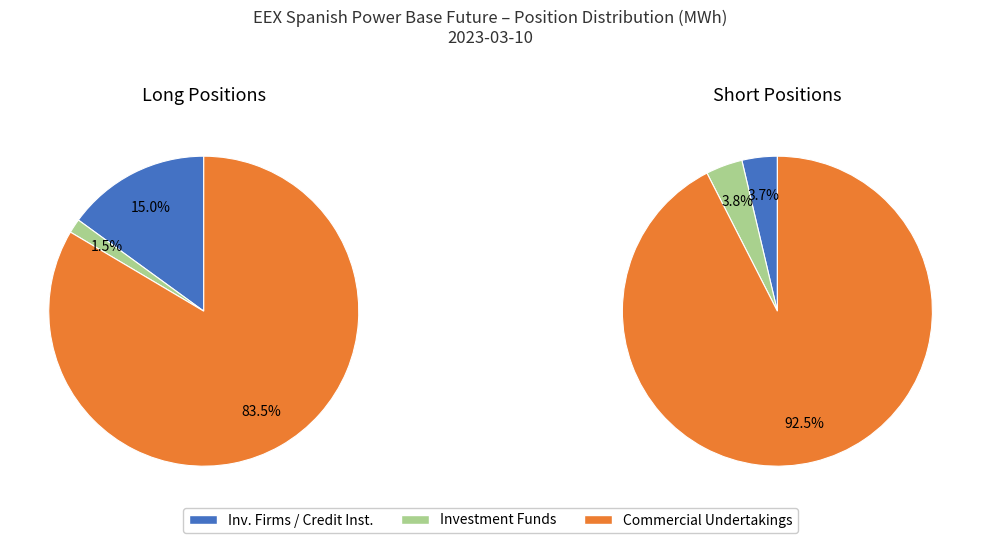

What is the ratio of the value at Commercial Undertakings Short to the value at Investment Funds Short?

24.2